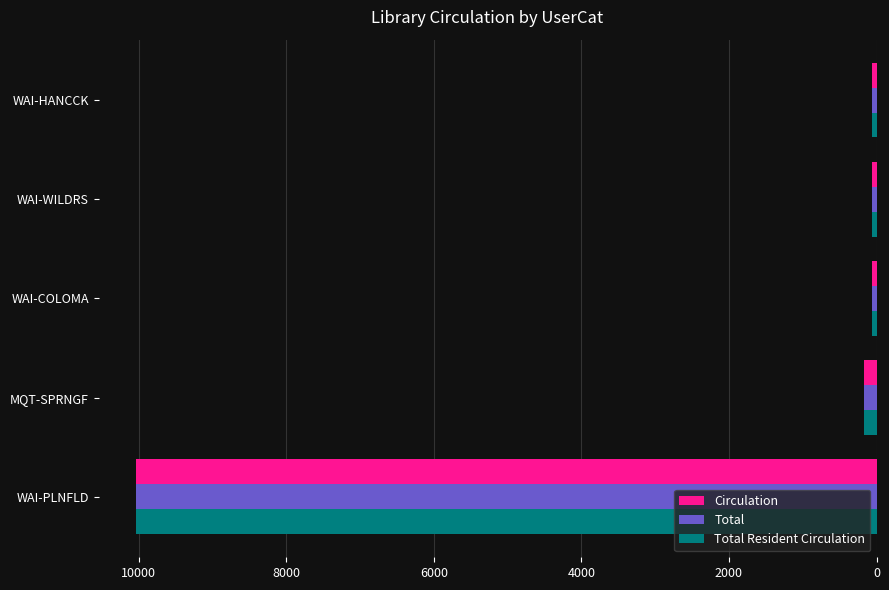

What is the difference between the maximum and minimum values in the Total Resident Circulation series?

9987